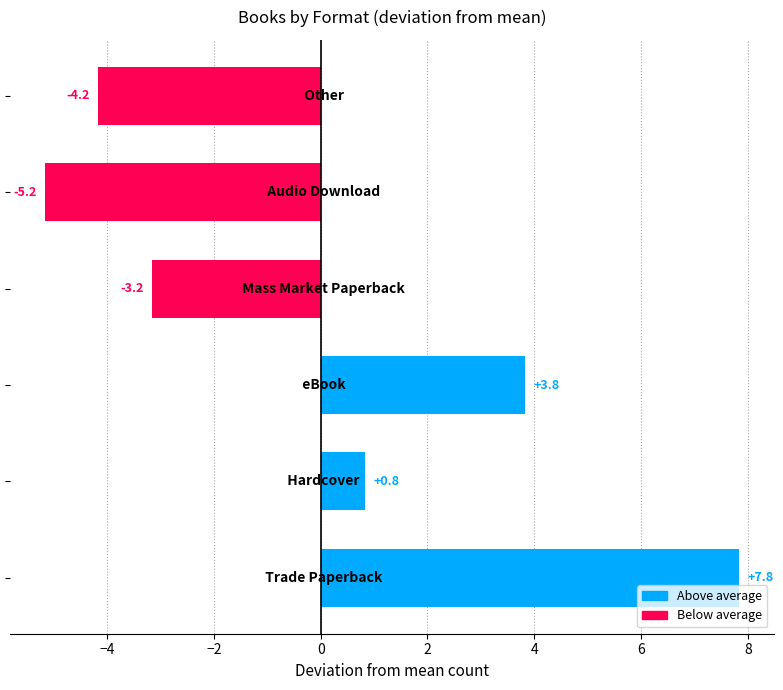

What is the difference between the maximum and minimum values?

13.0